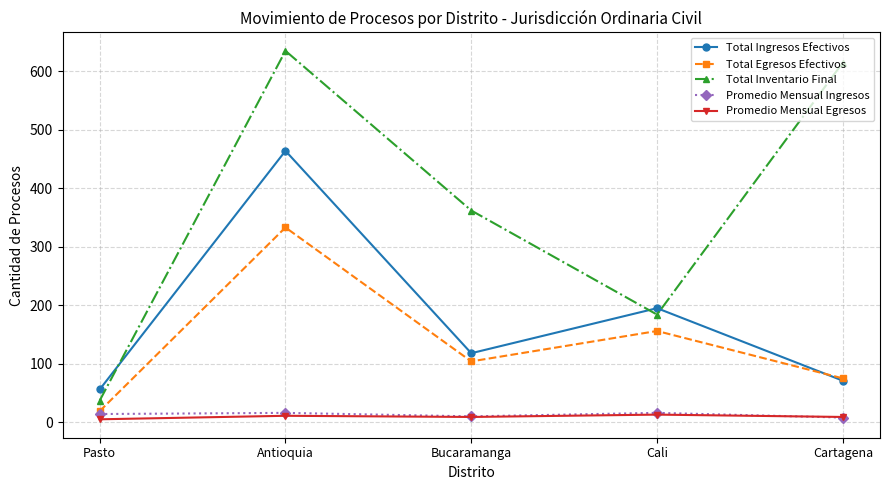

At which label does Total Egresos Efectivos reach its minimum?

Pasto